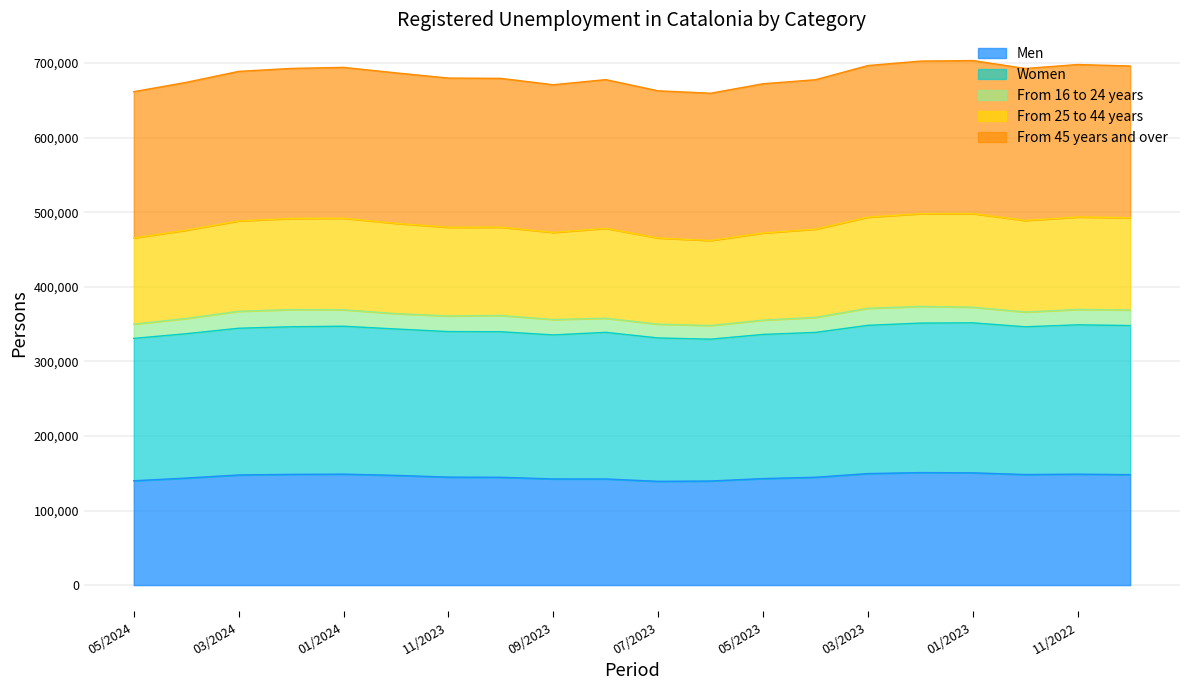

The value of Men at 01/2023 is 150541. True or false?

True